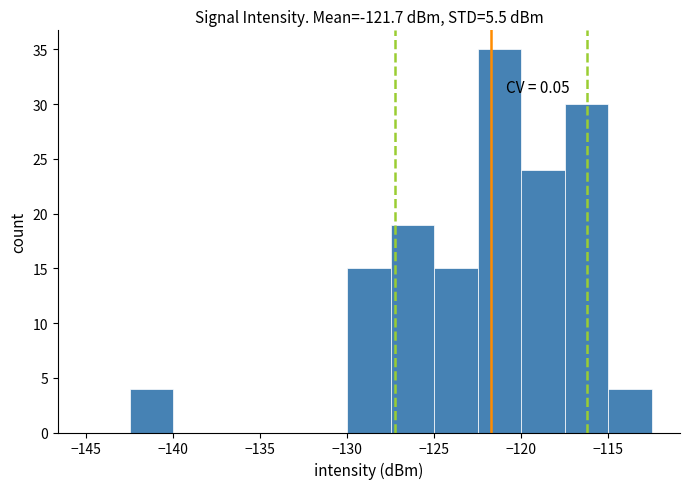

Which range on the x-axis has the tallest bar?

-122.5 to -120.0